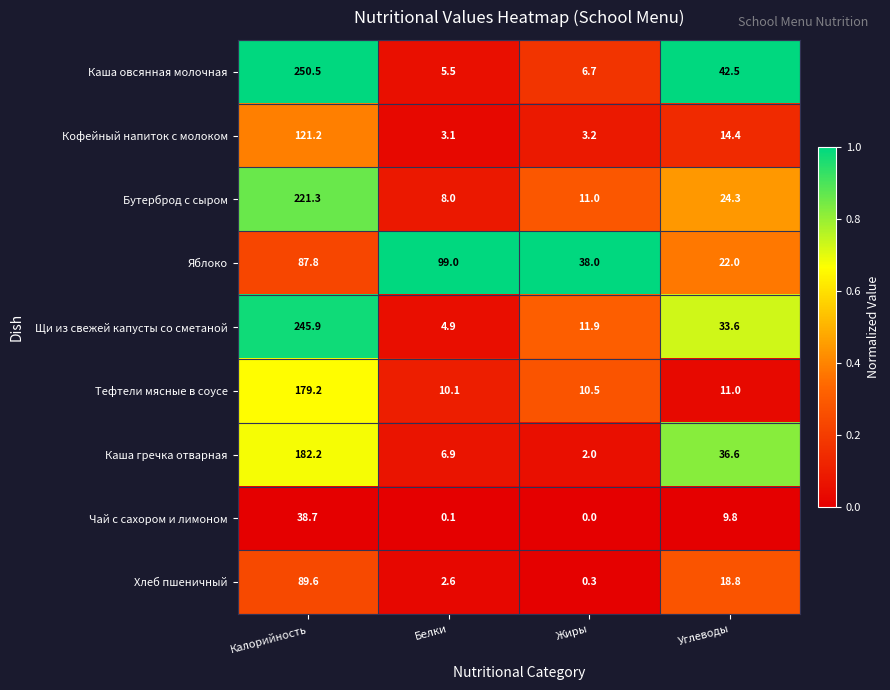

What is the spread (max minus min) of values at Углеводы?

32.7